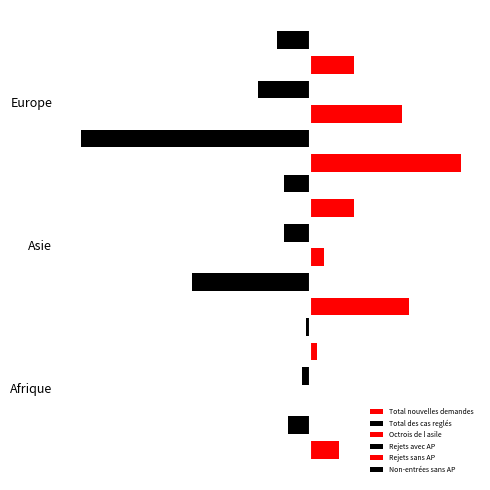

True or false: Total des cas reglés has a value of -32 at Asie.

True